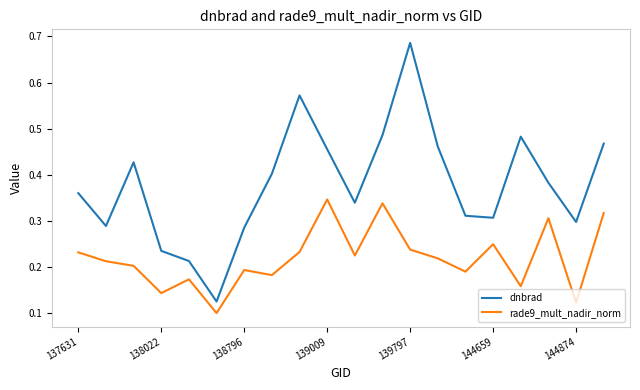

List the series in order of their overall mean, highest first.

dnbrad, rade9_mult_nadir_norm